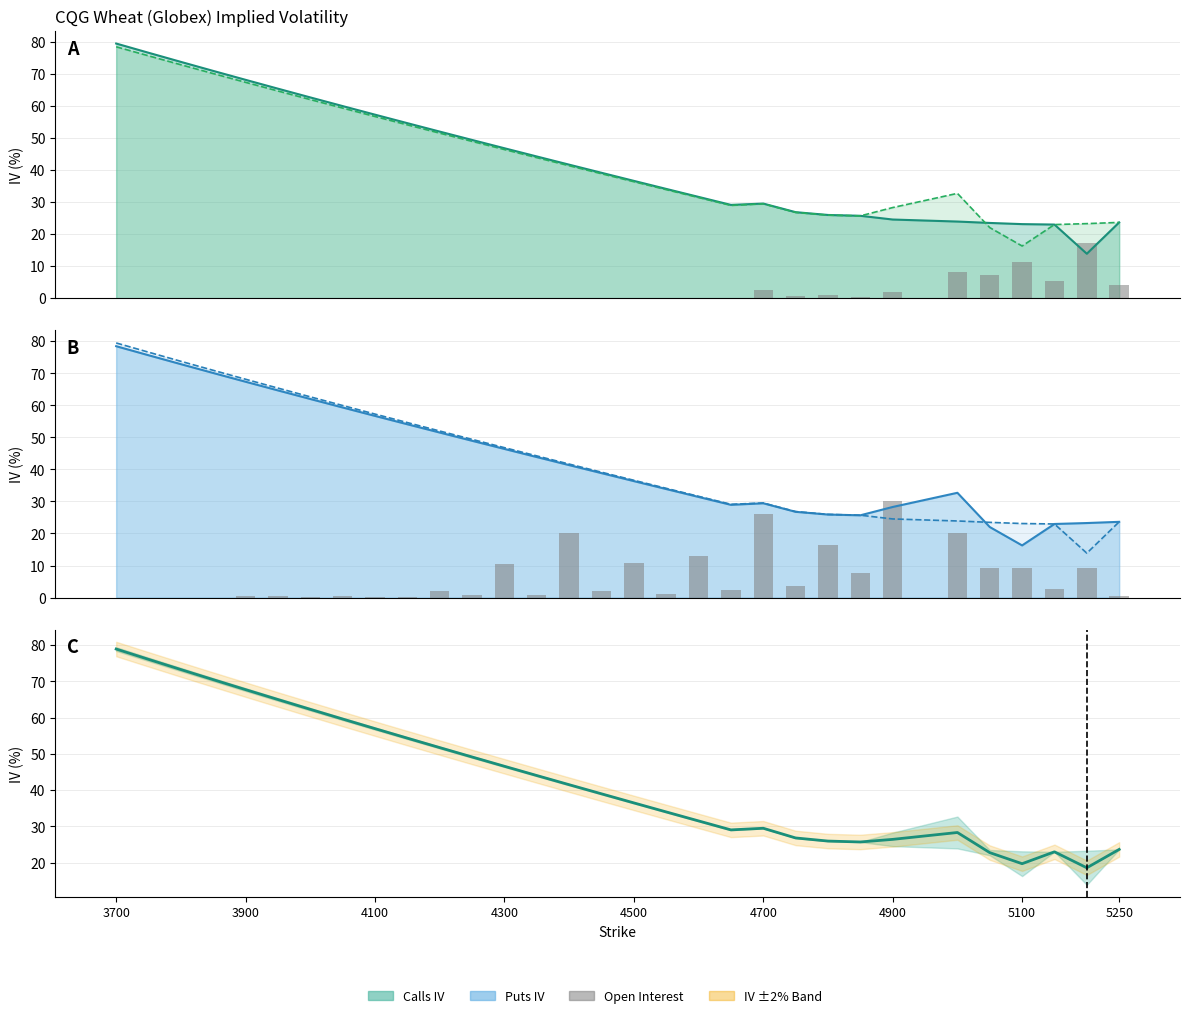

Which category has the highest value across all series?

3700